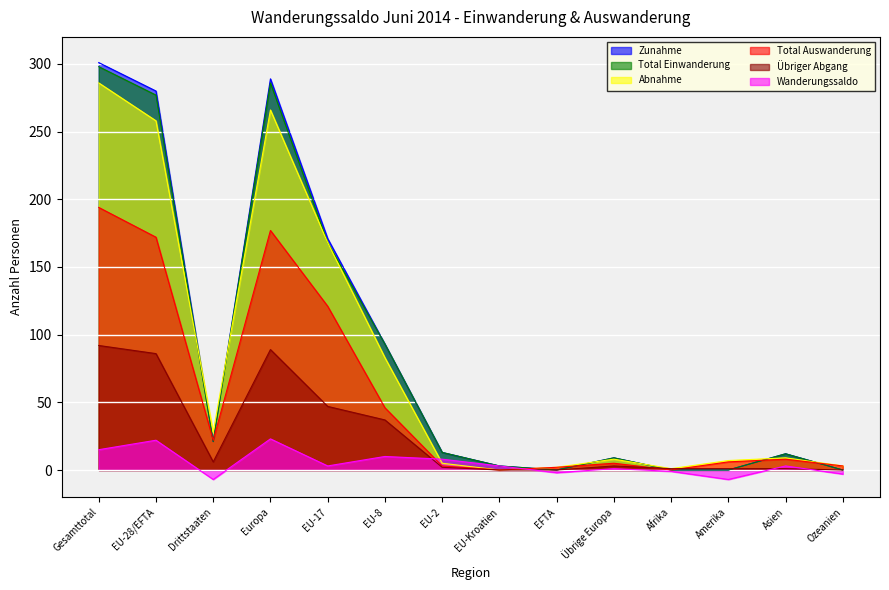

At EU-2, list the series in order from smallest to largest.

Übriger Abgang, Total Auswanderung, Abnahme, Wanderungssaldo, Zunahme, Total Einwanderung